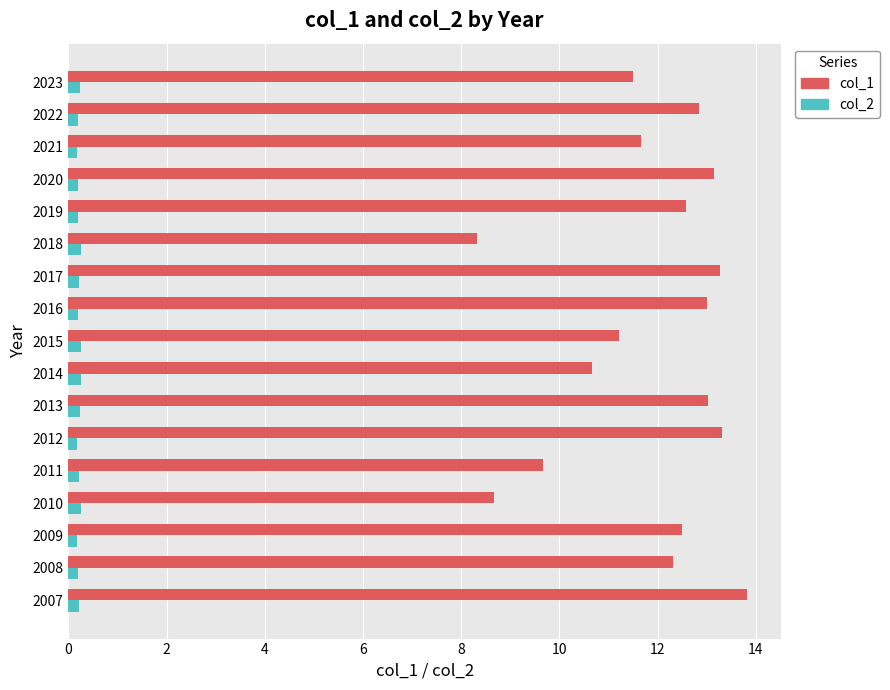

What is the difference between the second highest and second lowest values in the col_2 series?

0.1